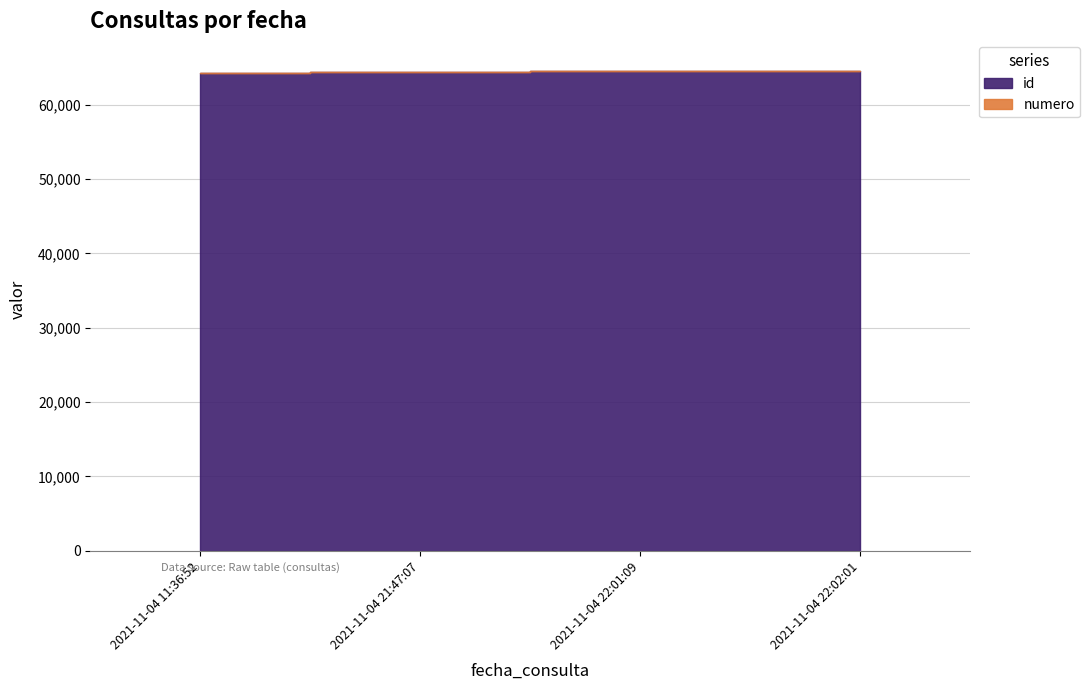

What is the label of the 4th point from the left?

2021-11-04 22:02:01